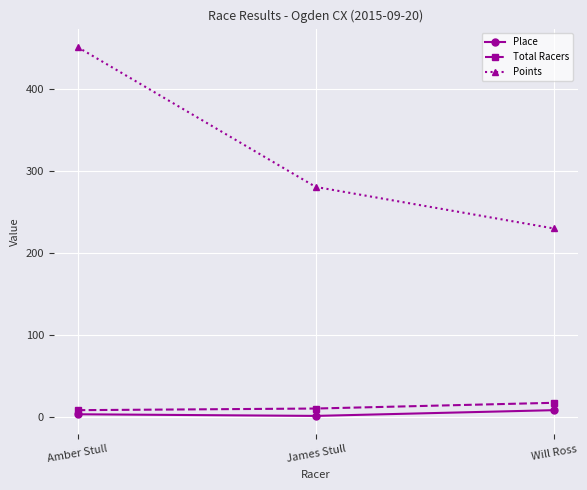

What is the difference between the maximum and minimum values in the Place series?

7.0